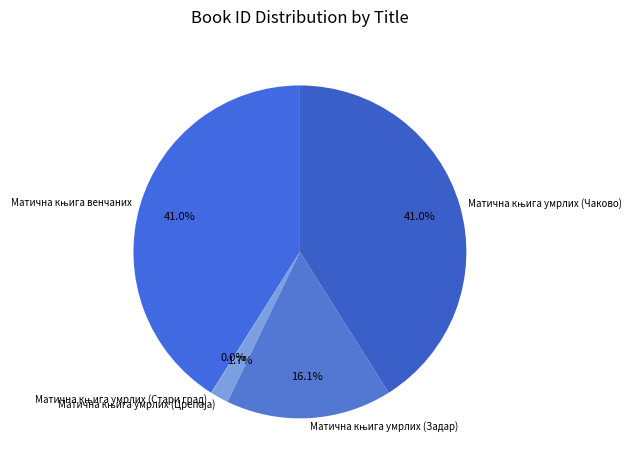

Which slice is the smallest?

Матична књига умрлих (Стари град)